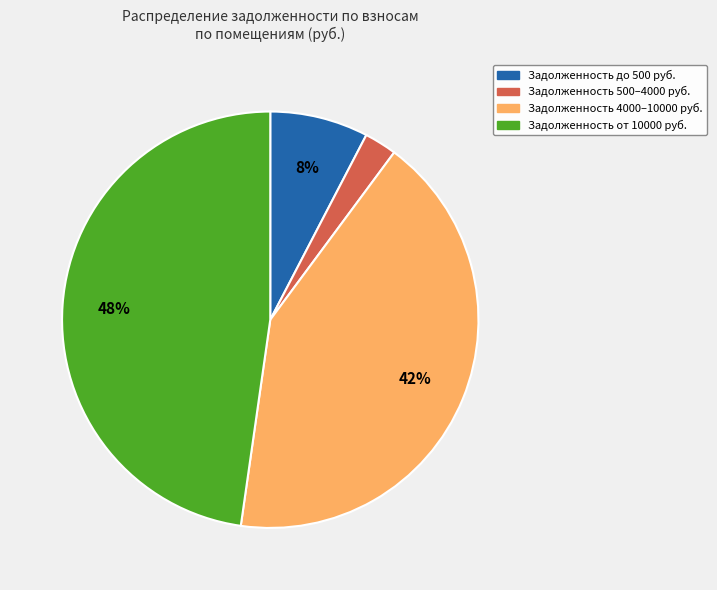

How many slices are in this pie chart?

4